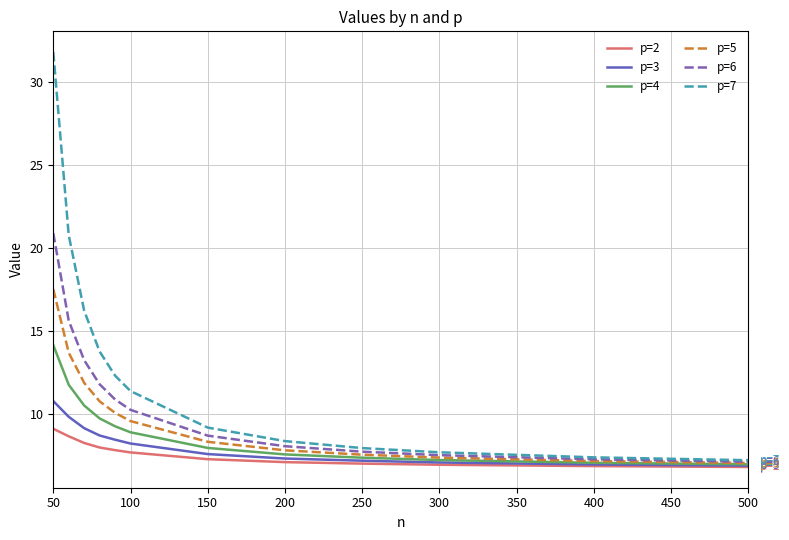

What is the minimum value shown in the chart?

6.8